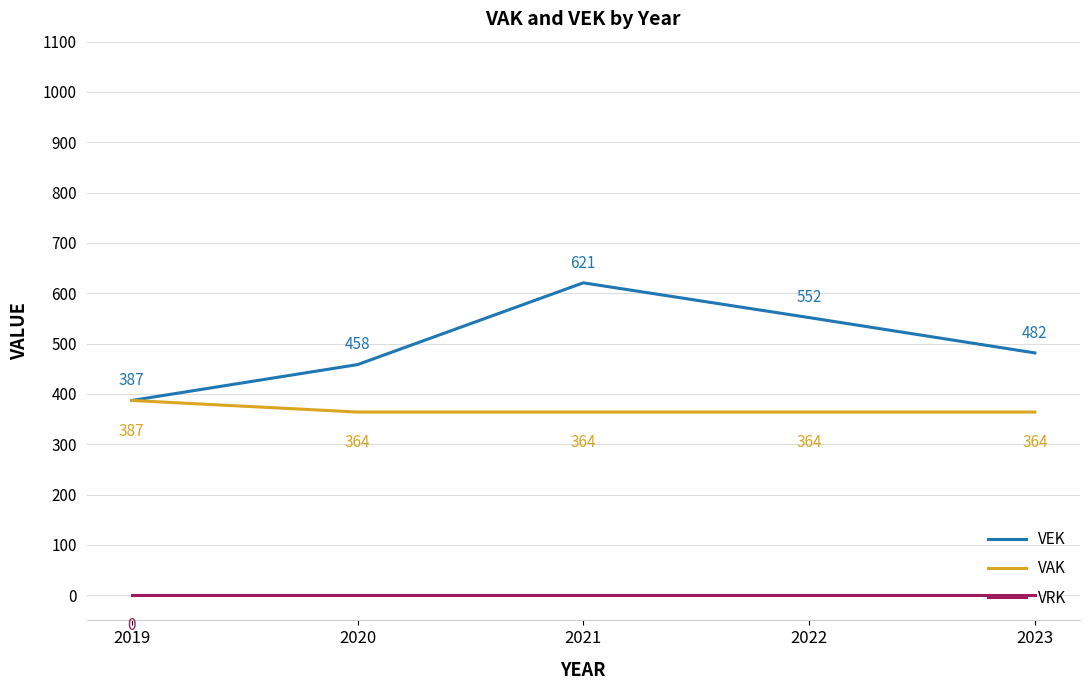

What is the greatest value displayed?

620.8